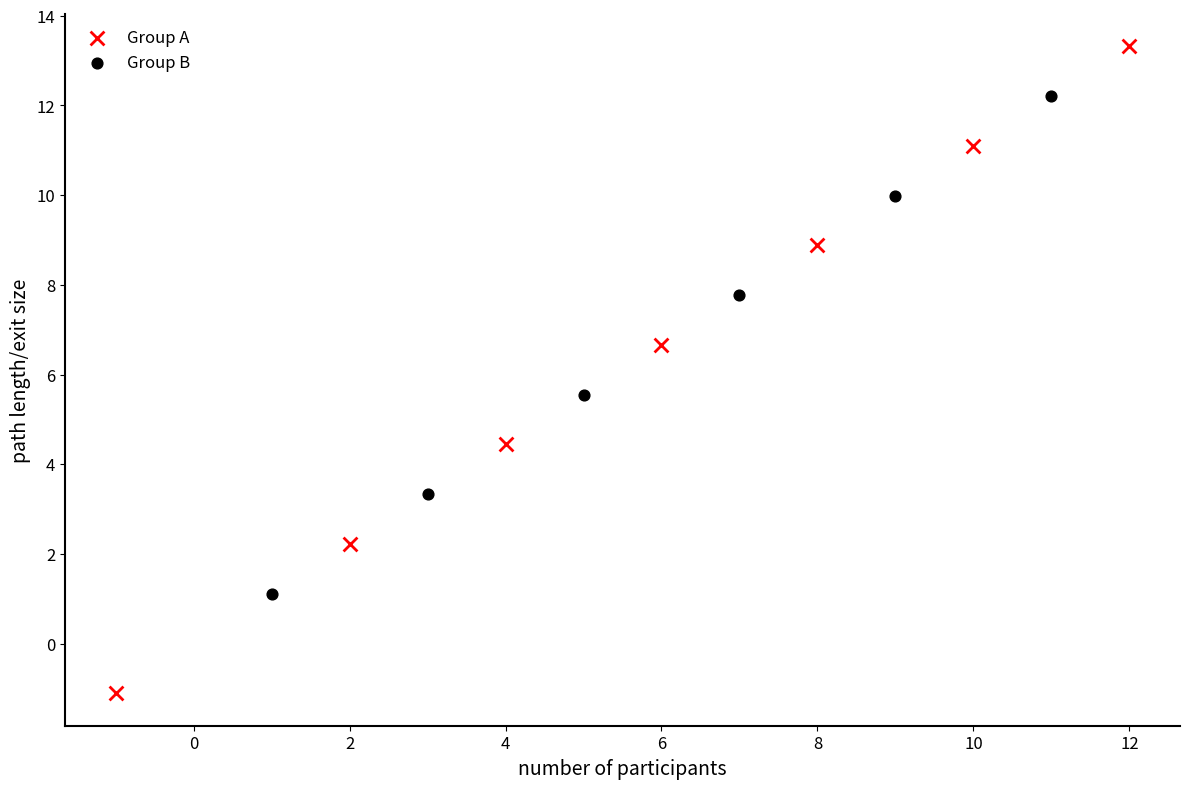

What are all the series names shown in the legend?

Group A, Group B